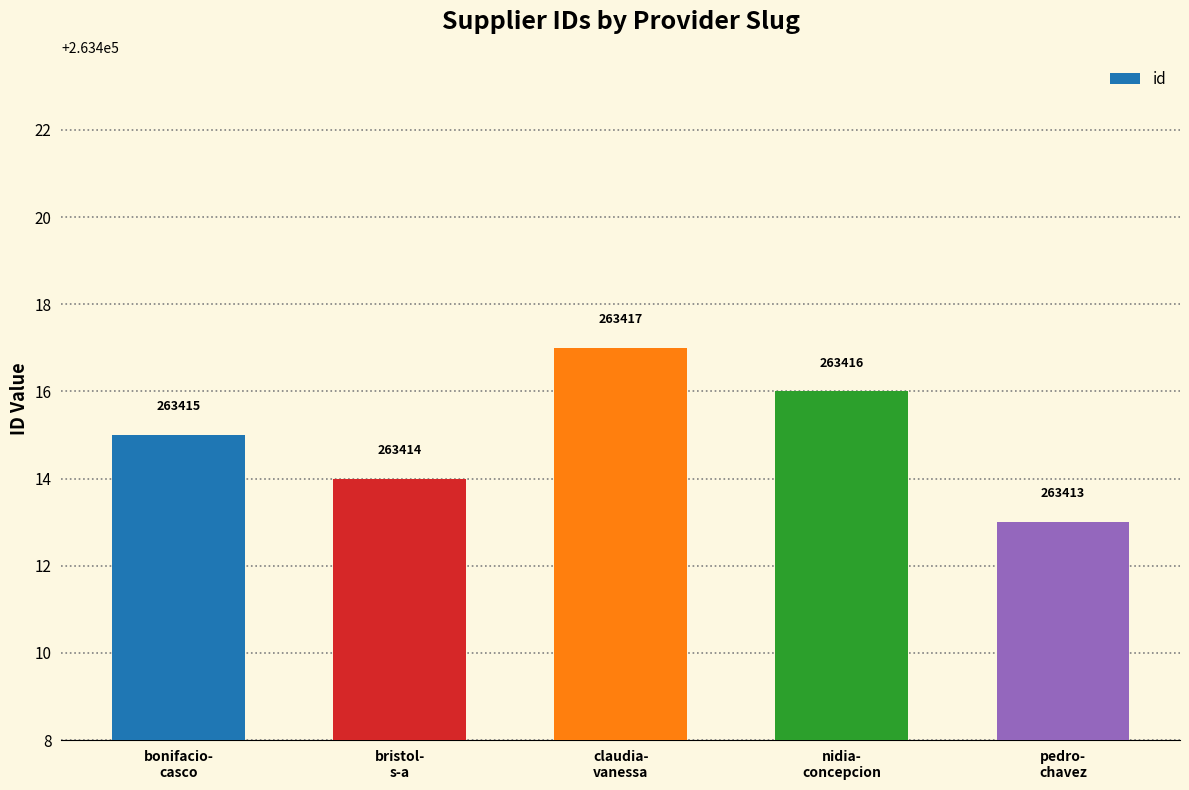

The value at nidia-
concepcion is 389693. True or false?

False